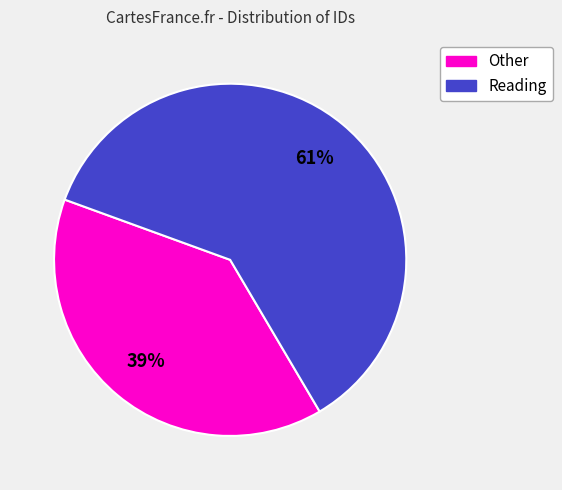

Does any single category account for the majority?

Yes